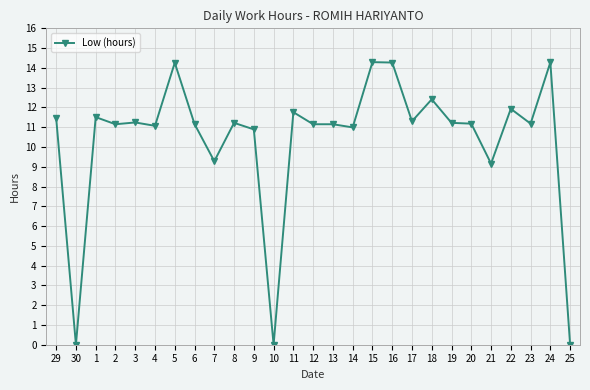

Is it true that the value at 16 is 14.3?

True